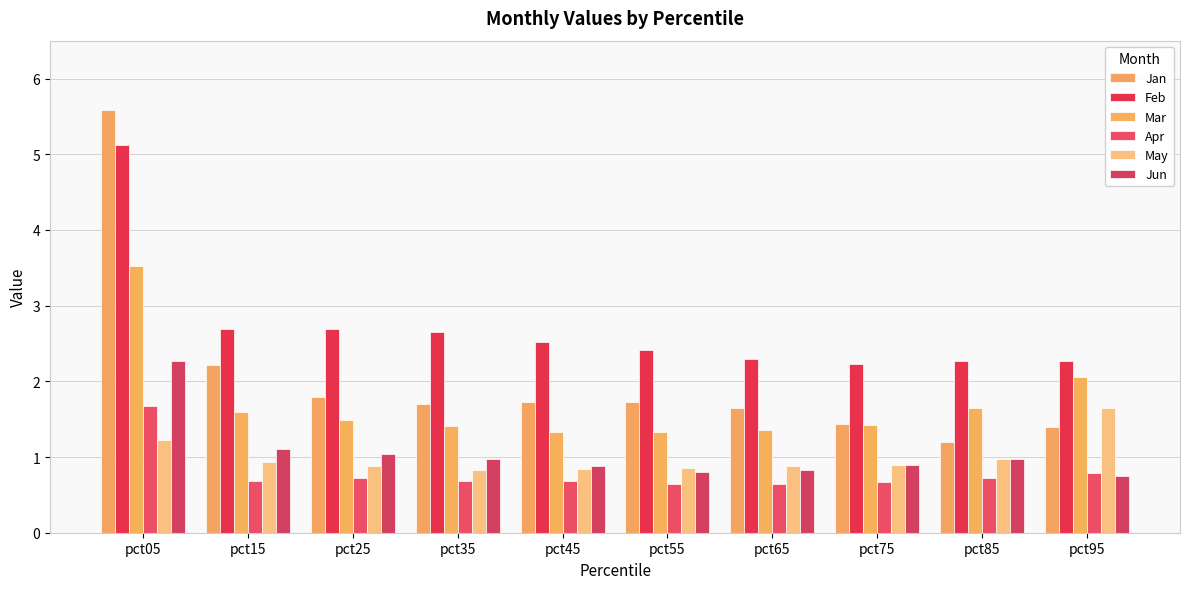

At how many categories does at least one series exceed 1?

10